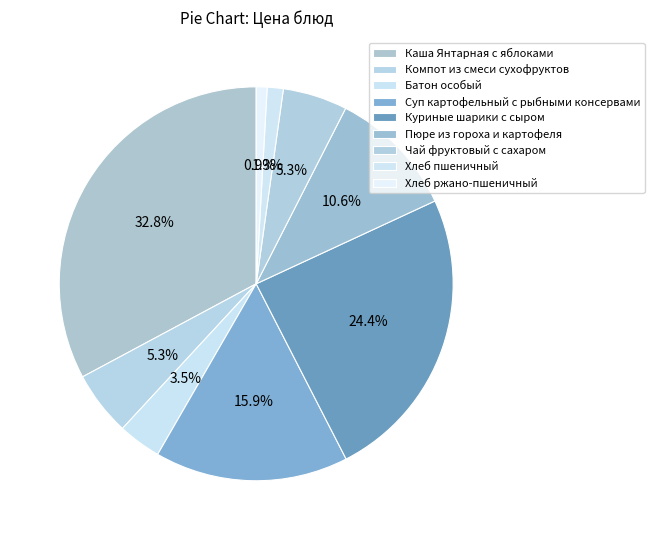

Which slice is the smallest?

Хлеб ржано-пшеничный